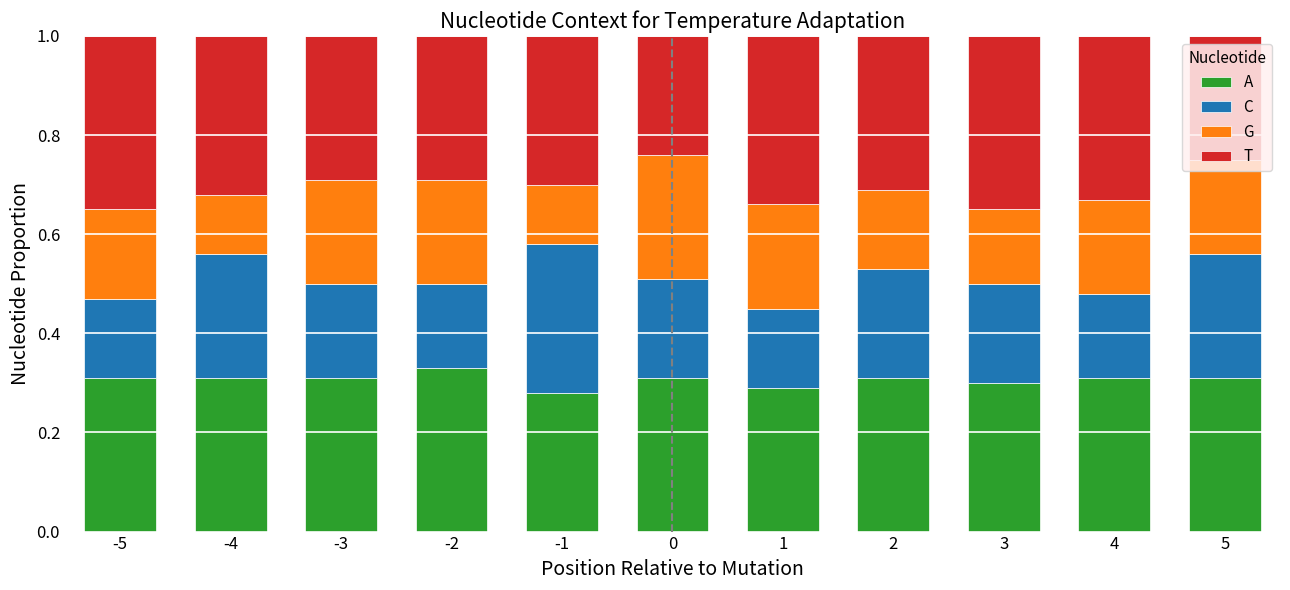

What is the total value across all series at -3?

1.0